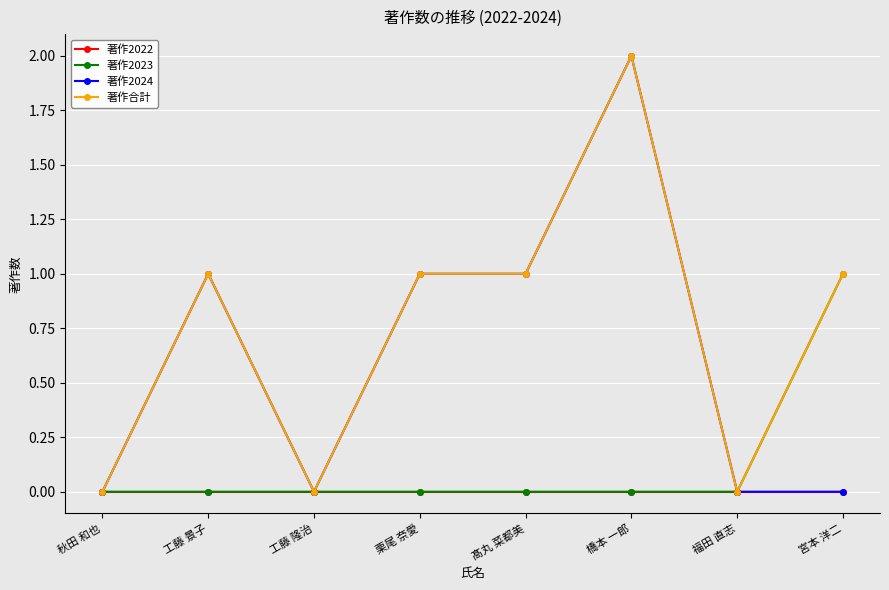

Is this an area chart (filled region under the line)?

No